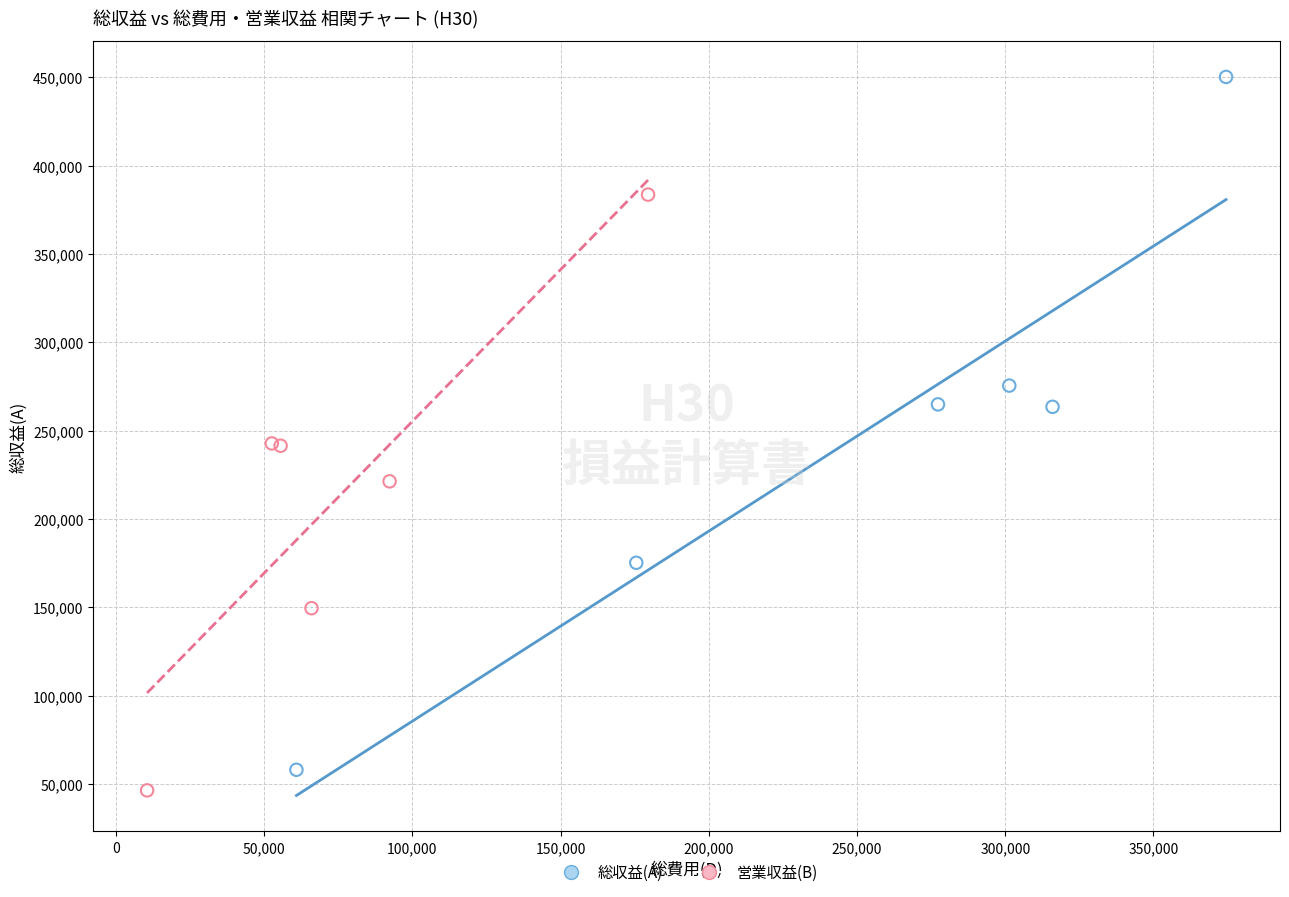

Which series has the largest Y range (max minus min)?

総収益(A)